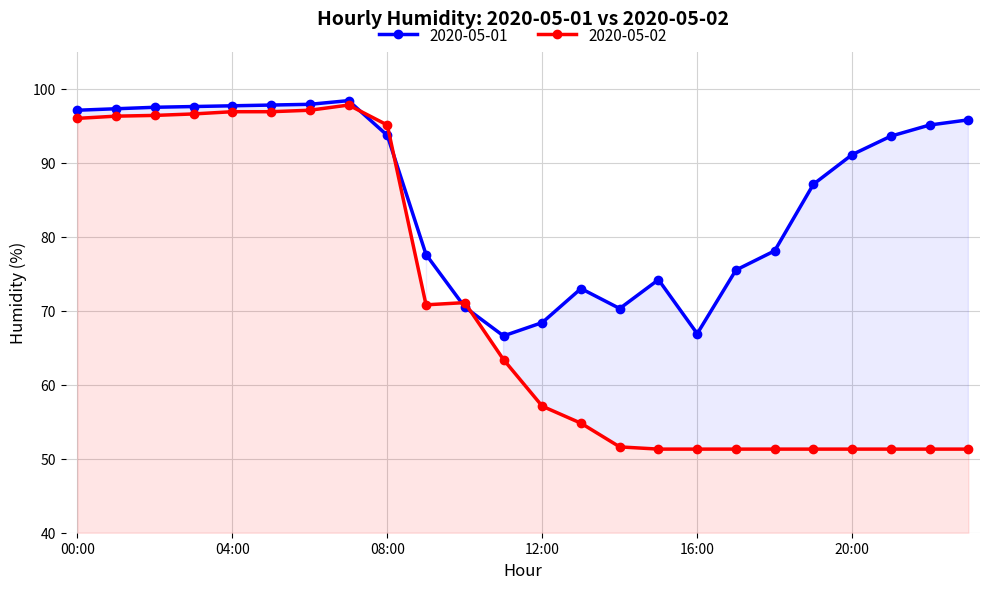

What is the maximum value shown in the chart?

98.4